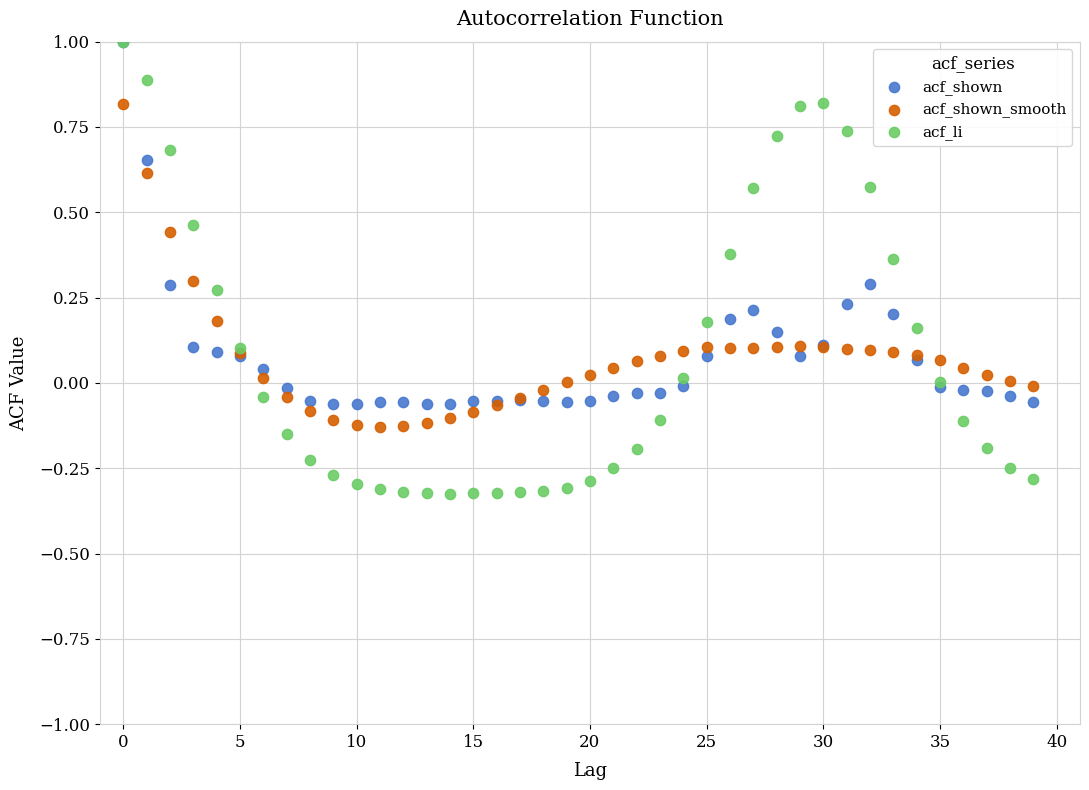

What are all the series names shown in the legend?

acf_shown, acf_shown_smooth, acf_li